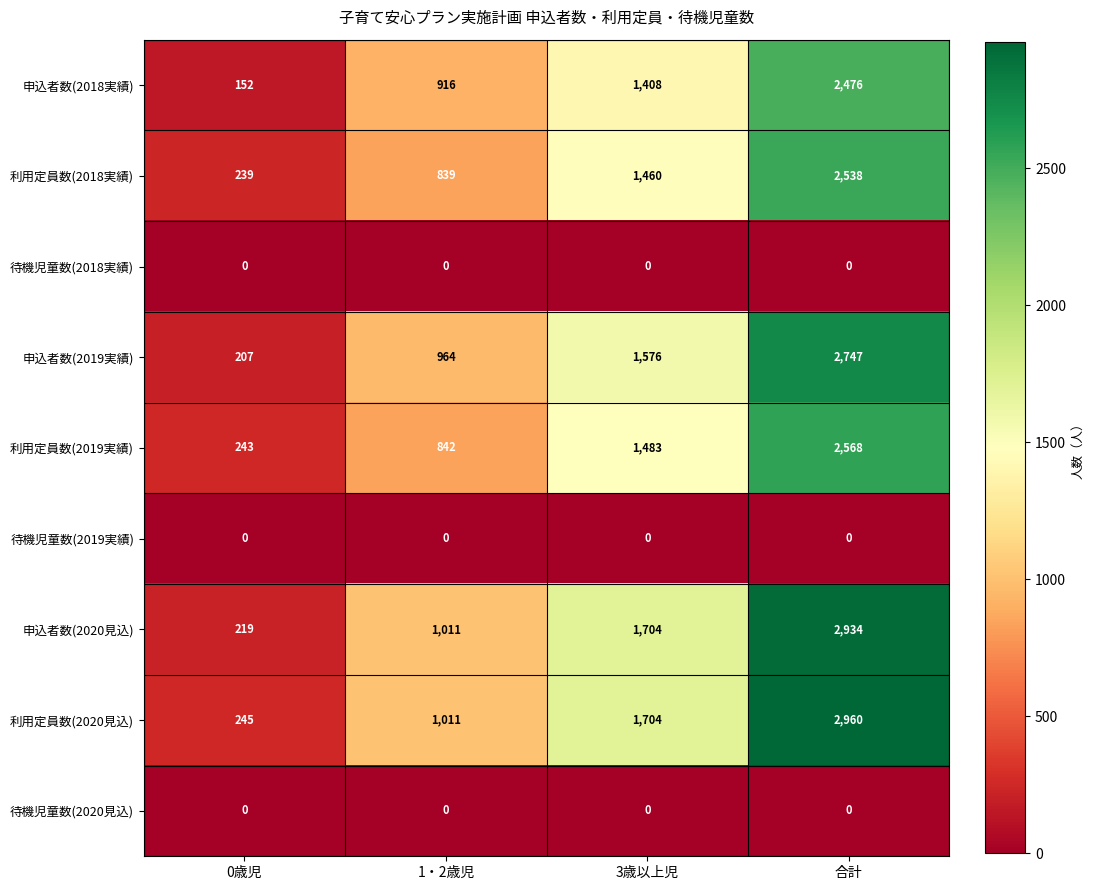

List the labels in order of 申込者数(2020見込) value, largest first.

合計, 3歳以上児, 1・2歳児, 0歳児